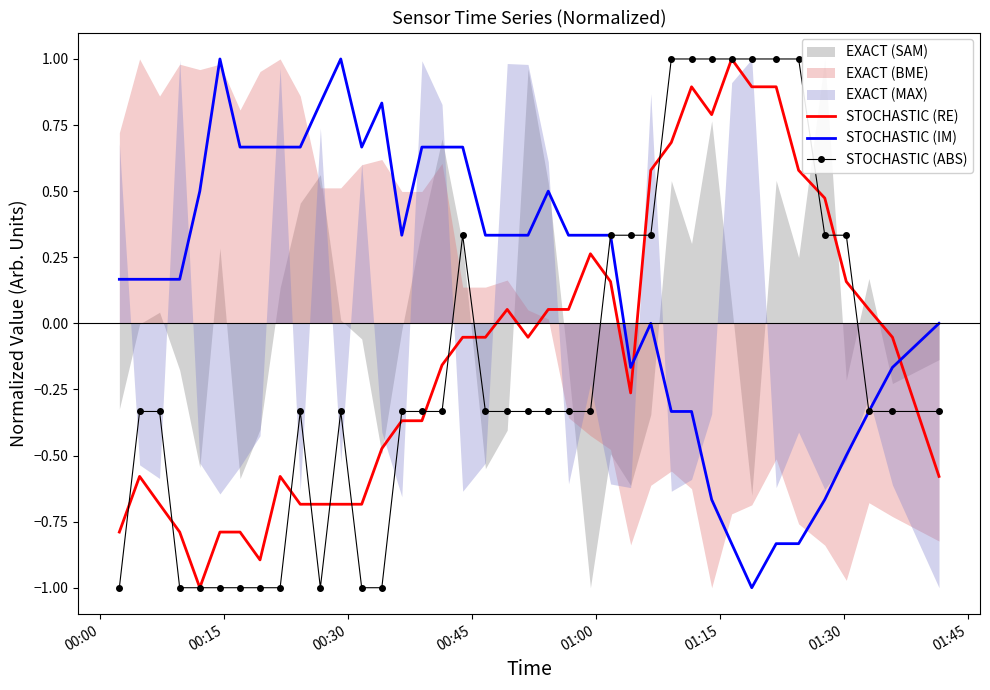

What is the lowest value of the STOCHASTIC (RE) series?

-1.0